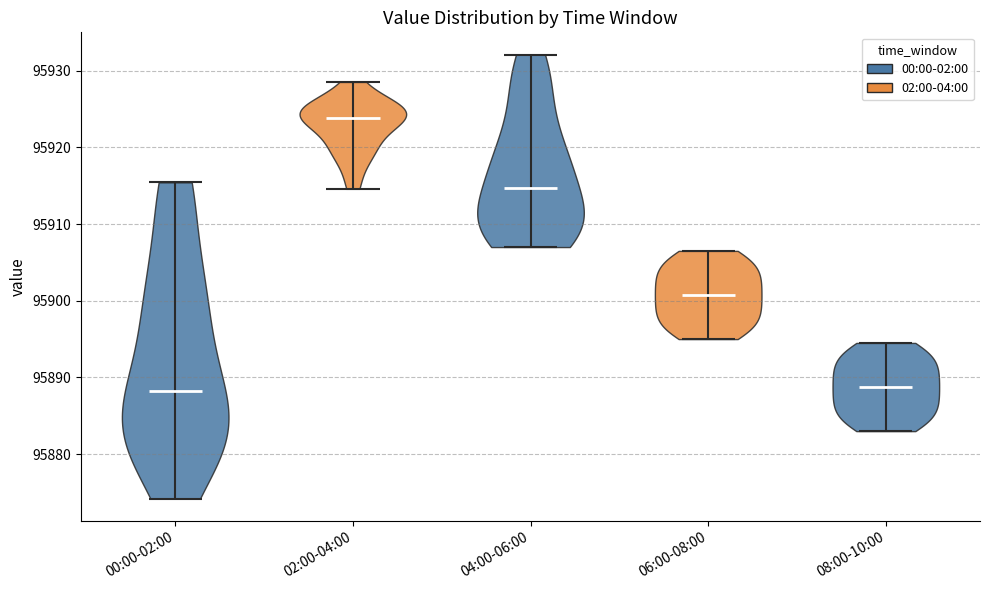

Reading left to right, read every violin against the y-axis: where its median line is, and the lowest and highest points it reaches. The values are not printed on the chart, so give them approximately, as read against the axis.

00:00-02:00: median line 95888, lowest point 95874, highest point 95915
02:00-04:00: median line 95924, lowest point 95915, highest point 95929
04:00-06:00: median line 95915, lowest point 95907, highest point 95932
06:00-08:00: median line 95901, lowest point 95895, highest point 95907
08:00-10:00: median line 95889, lowest point 95883, highest point 95895